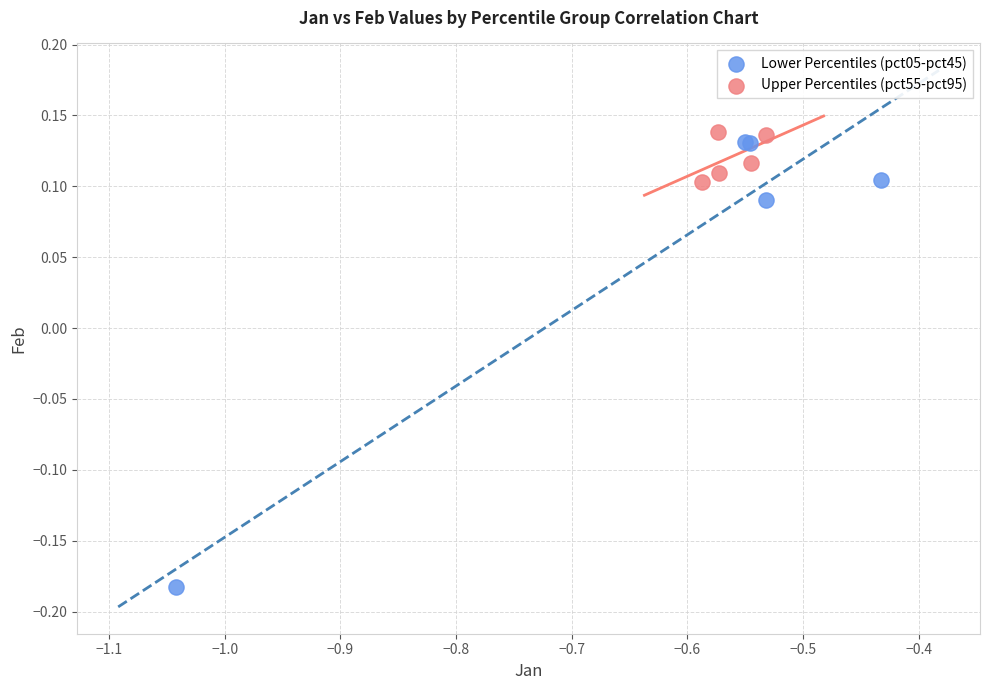

Which series has the widest spread of Y values?

Lower Percentiles (pct05-pct45)